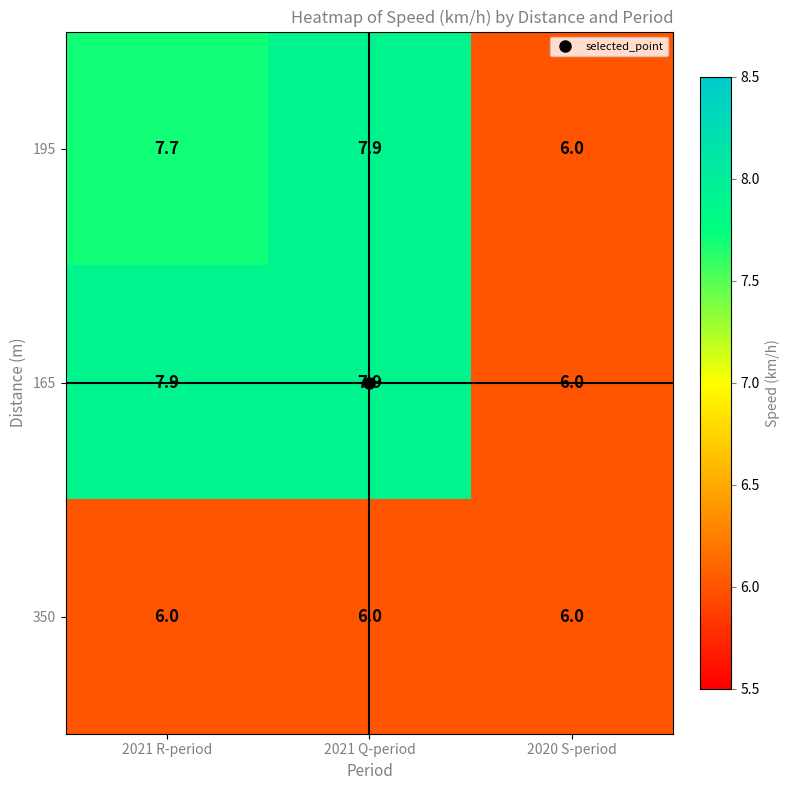

The 195 series shows 7.7 at 2021 R-period. True or false?

True